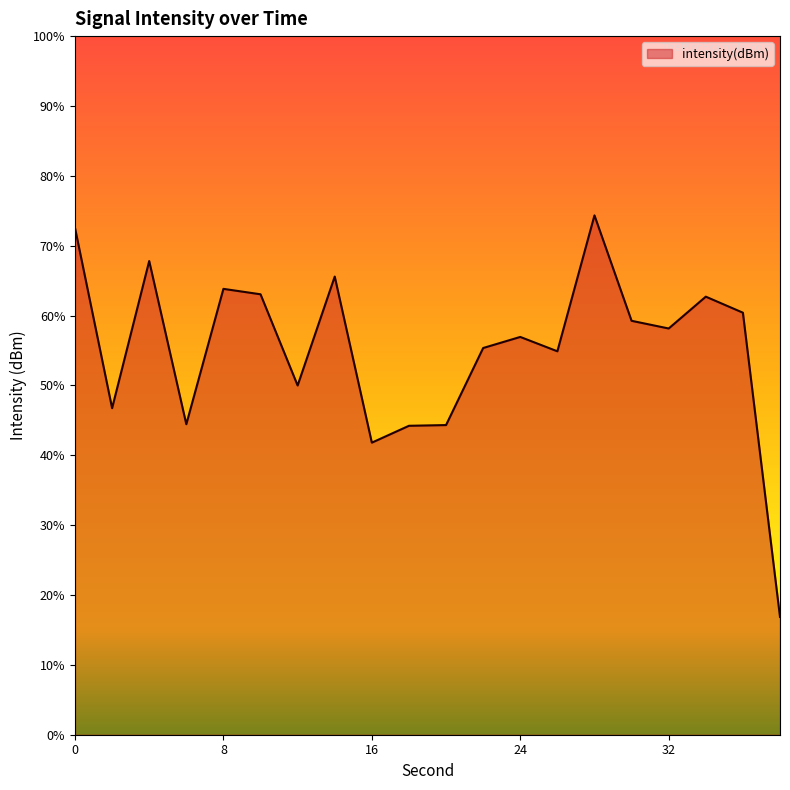

At which category does the chart reach its peak across all series?

28